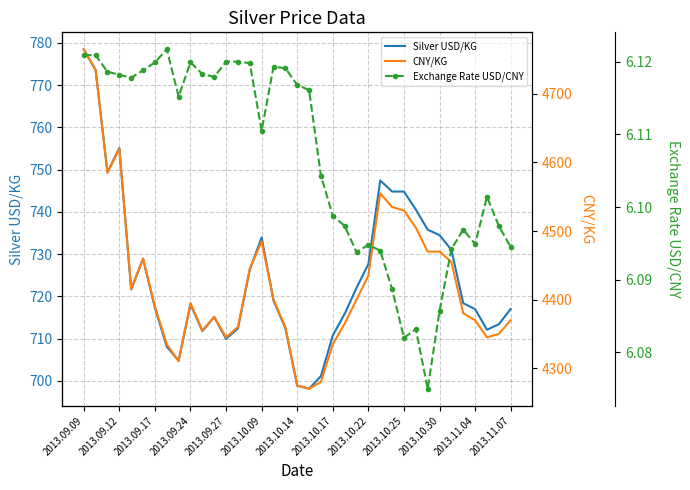

Reading left to right, extract all data points from this chart.

Silver USD/KG: 778.5	773.6	749.4	755.1	721.7	728.9	717.3	708.1	704.8	718.1	711.8	715.1	710.0	712.4	726.3	734.0	719.0	712.5	698.9	698.2	701.1	710.8	715.9	722.0	727.7	747.5	744.8	744.8	740.6	735.8	734.5	731.0	718.4	717.0	712.1	713.4	717.0
CNY/KG: 4765.0	4735.0	4585.0	4620.0	4415.0	4460.0	4390.0	4335.0	4310.0	4395.0	4355.0	4375.0	4345.0	4360.0	4445.0	4485.0	4400.0	4360.0	4275.0	4270.0	4280.0	4335.0	4365.0	4400.0	4435.0	4555.0	4535.0	4530.0	4505.0	4470.0	4470.0	4455.0	4380.0	4370.0	4345.0	4350.0	4370.0
Exchange Rate USD/CNY: 6.1	6.1	6.1	6.1	6.1	6.1	6.1	6.1	6.1	6.1	6.1	6.1	6.1	6.1	6.1	6.1	6.1	6.1	6.1	6.1	6.1	6.1	6.1	6.1	6.1	6.1	6.1	6.1	6.1	6.1	6.1	6.1	6.1	6.1	6.1	6.1	6.1